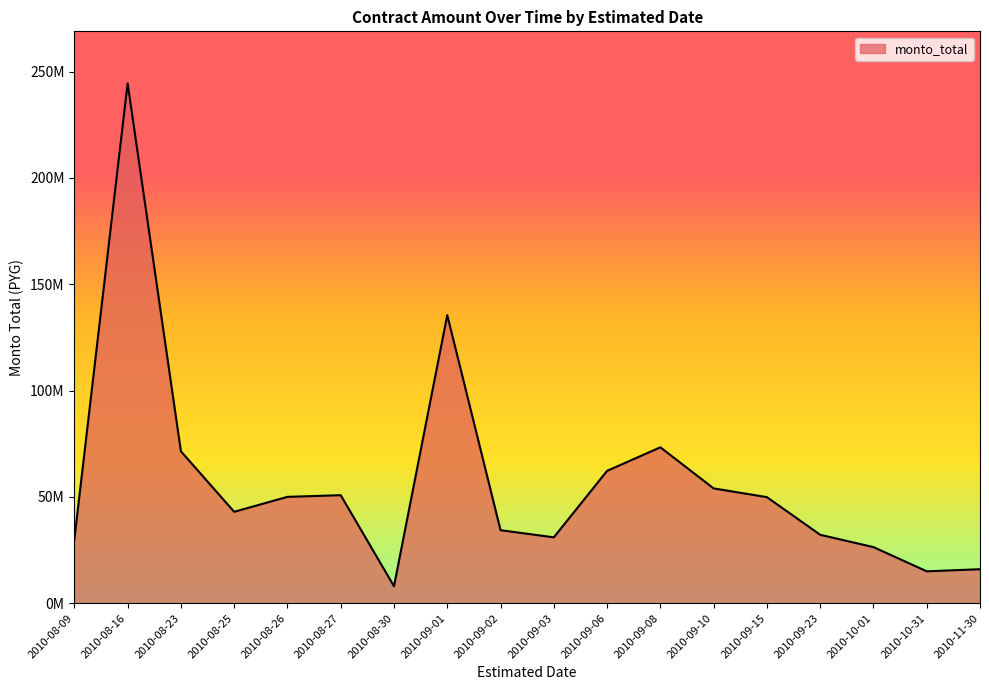

Does the chart display data point markers on the line(s)?

No